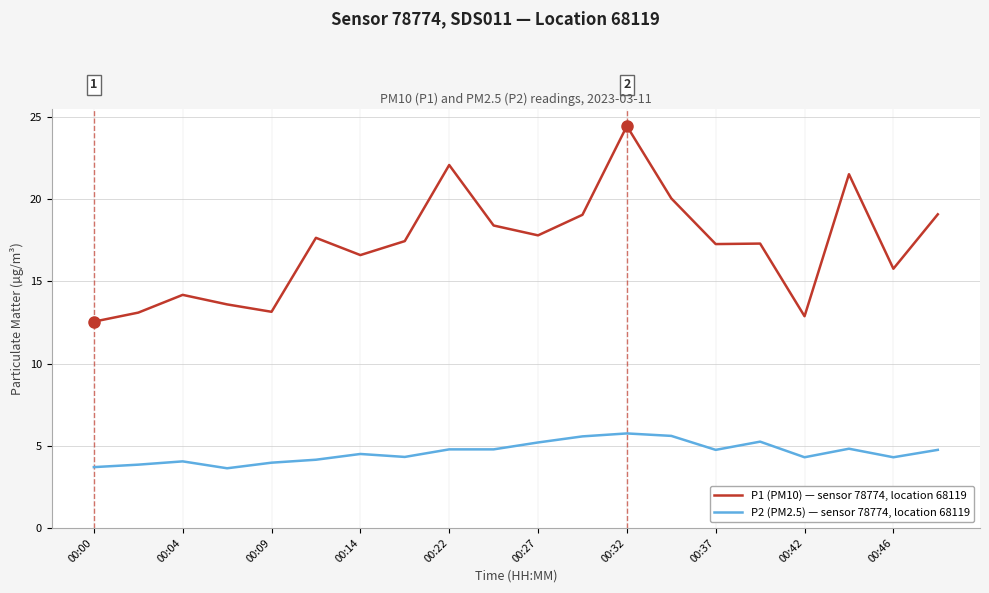

What is the sum of all P1 (PM10) — sensor 78774, location 68119 values?

343.9